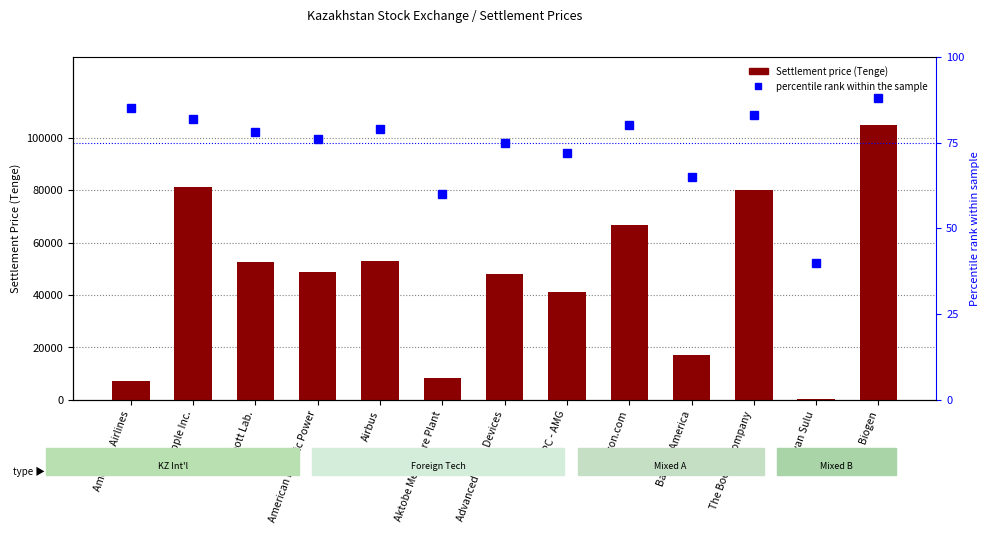

Between Abbott Lab. and Amazon.com, which is larger?

Amazon.com